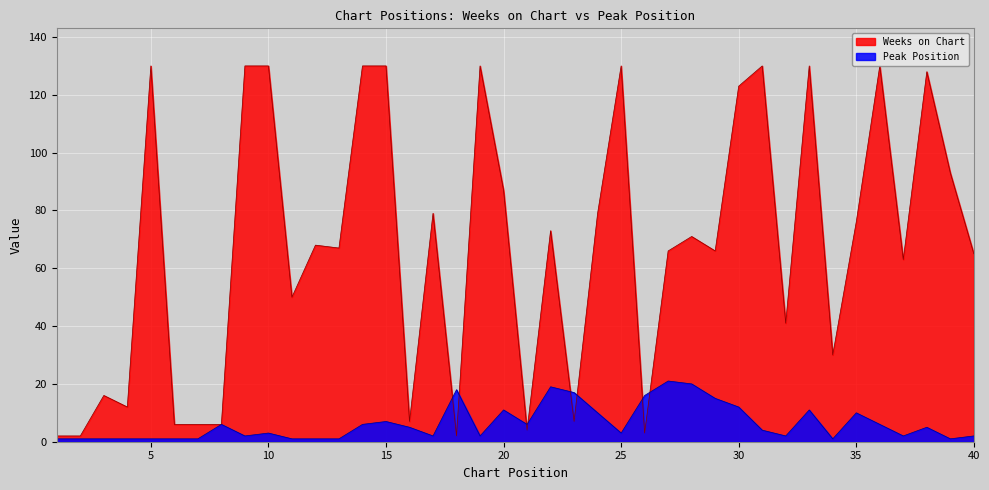

Where do Weeks on Chart and Peak Position first cross each other?

17 and 18